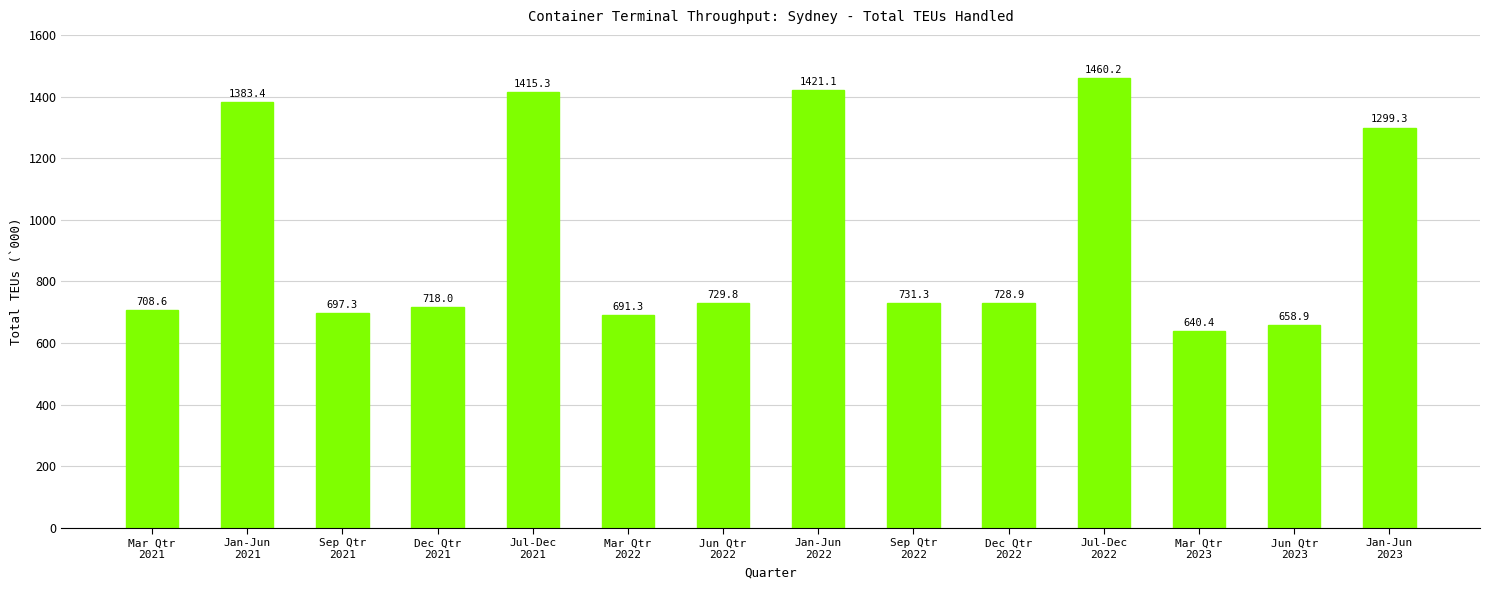

True or false: the data shows 728.9 at Dec Qtr
2022.

True